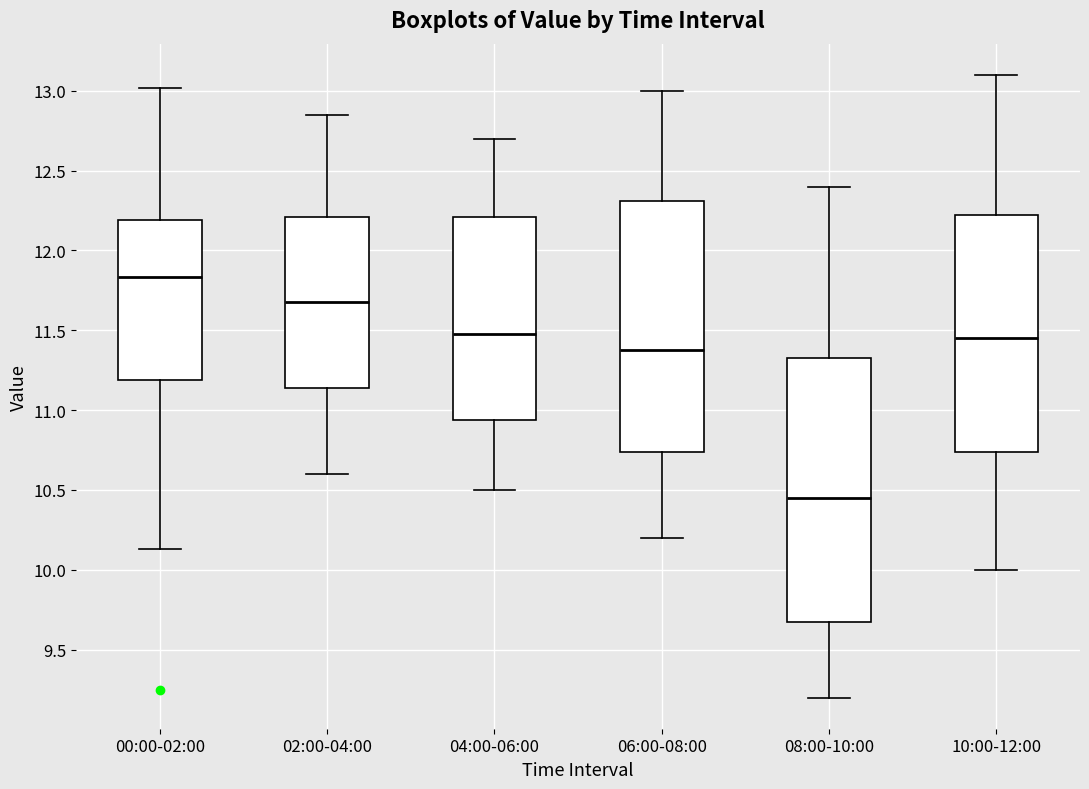

Reading left to right, transcribe this box plot: for each box, give where its median line is, the range the box spans, and where its two whiskers end, as read against the y-axis. The values are not printed on the chart, so give them approximately, as read against the axis.

00:00-02:00: median 11.85, box 11.20 to 12.20, whiskers 10.15 to 13.00
02:00-04:00: median 11.70, box 11.15 to 12.20, whiskers 10.60 to 12.85
04:00-06:00: median 11.50, box 10.95 to 12.20, whiskers 10.50 to 12.70
06:00-08:00: median 11.40, box 10.75 to 12.30, whiskers 10.20 to 13.00
08:00-10:00: median 10.45, box 9.70 to 11.35, whiskers 9.20 to 12.40
10:00-12:00: median 11.45, box 10.75 to 12.25, whiskers 10.00 to 13.10